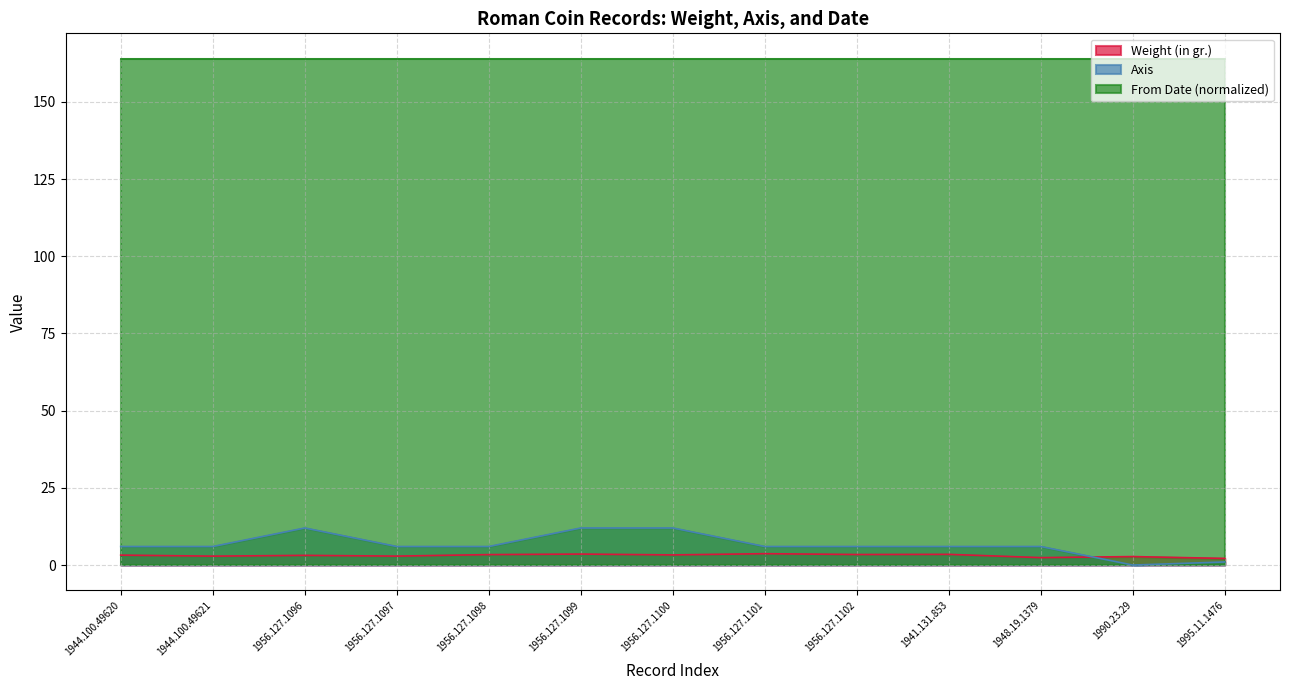

What is the average value of the Weight (in gr.) series?

3.1